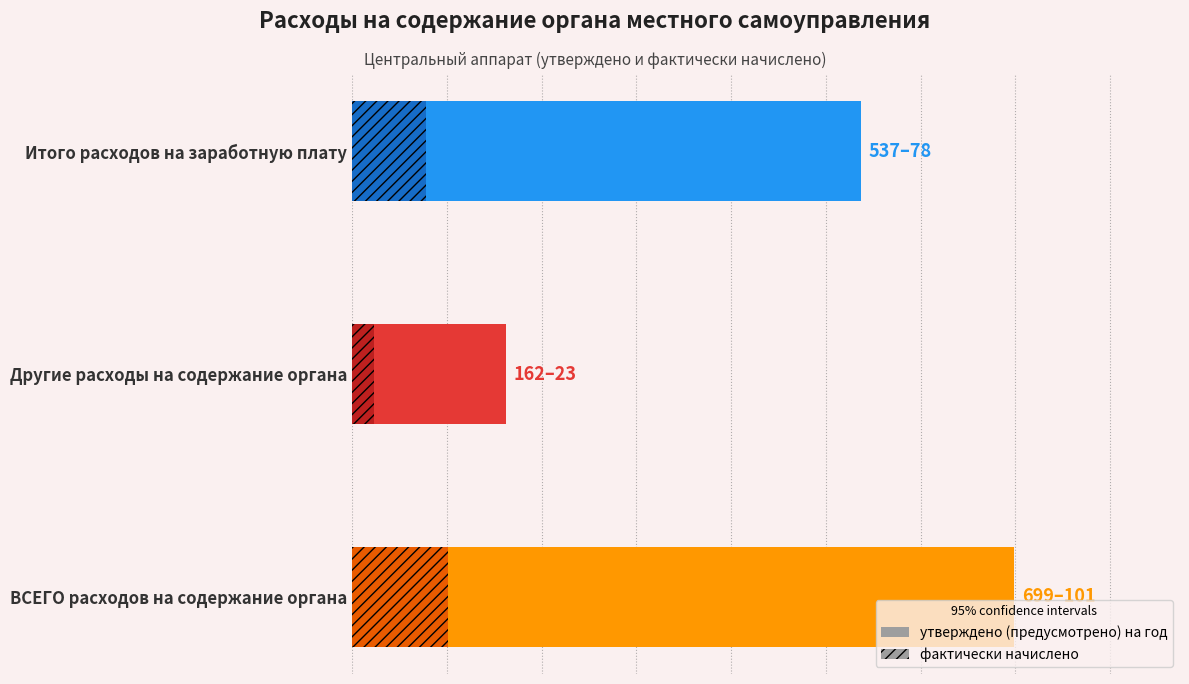

How many bars are there in total?

3